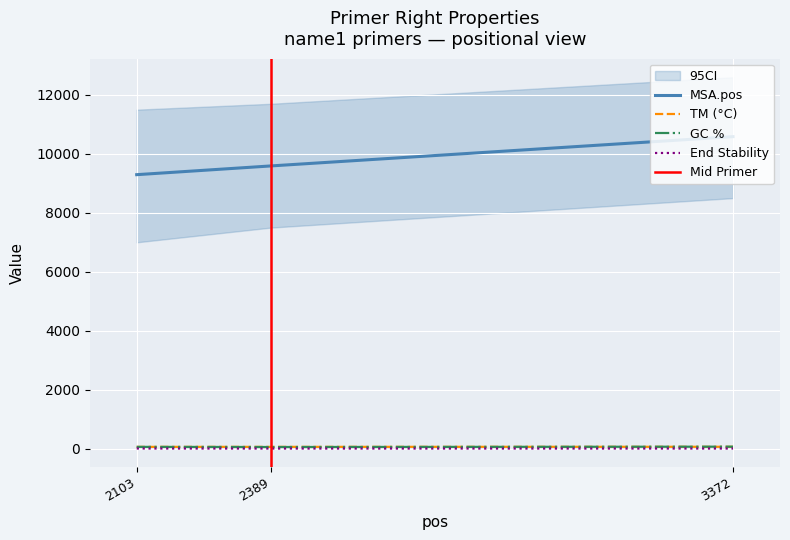

Is the value of pen at 3372 greater than the value of PRIMER_RIGHT_0_END_STABILITY at 2103?

Yes